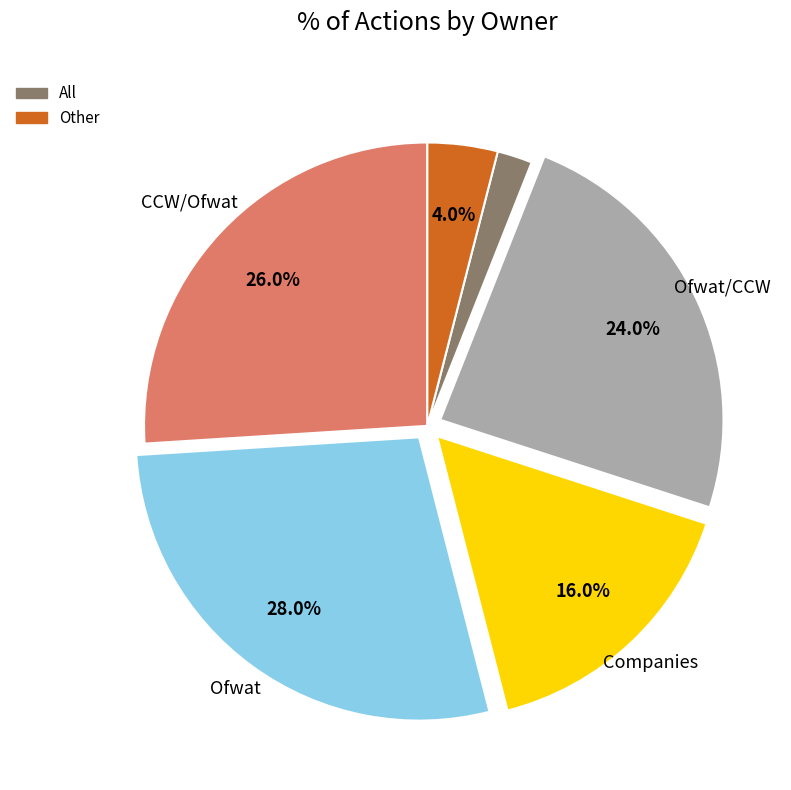

Is there a majority slice in this chart?

No